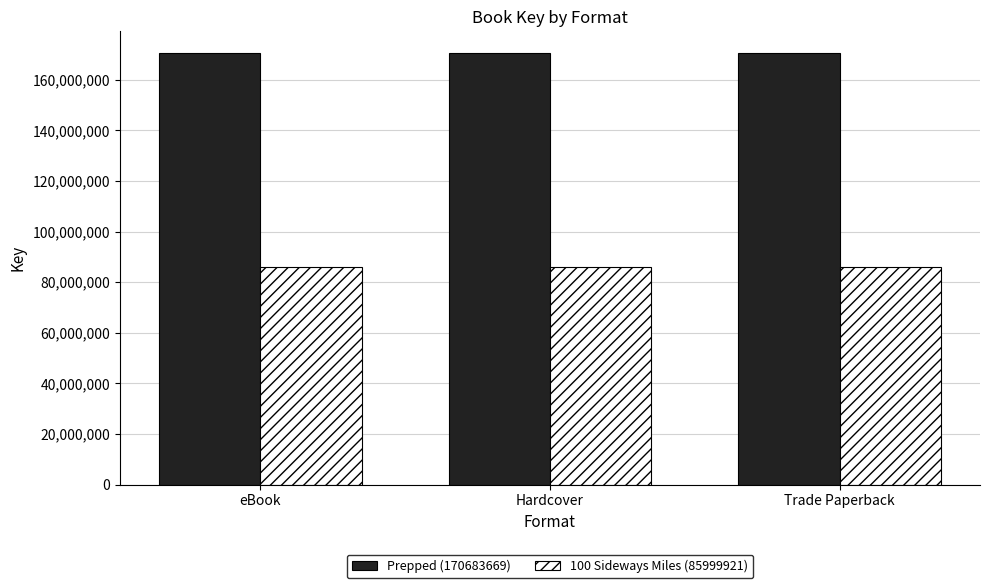

Rank the series by their maximum value, from lowest to highest.

100 Sideways Miles (85999921), Prepped (170683669)